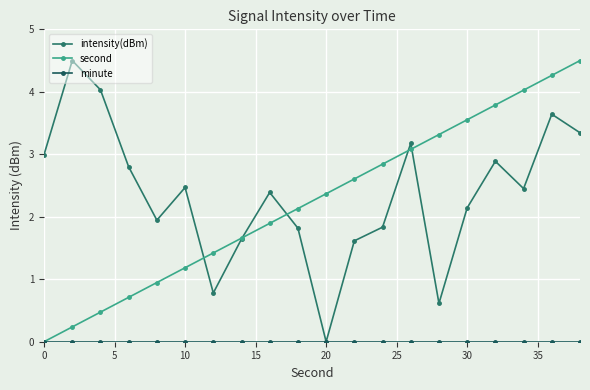

Does the chart have visible grid lines?

Yes